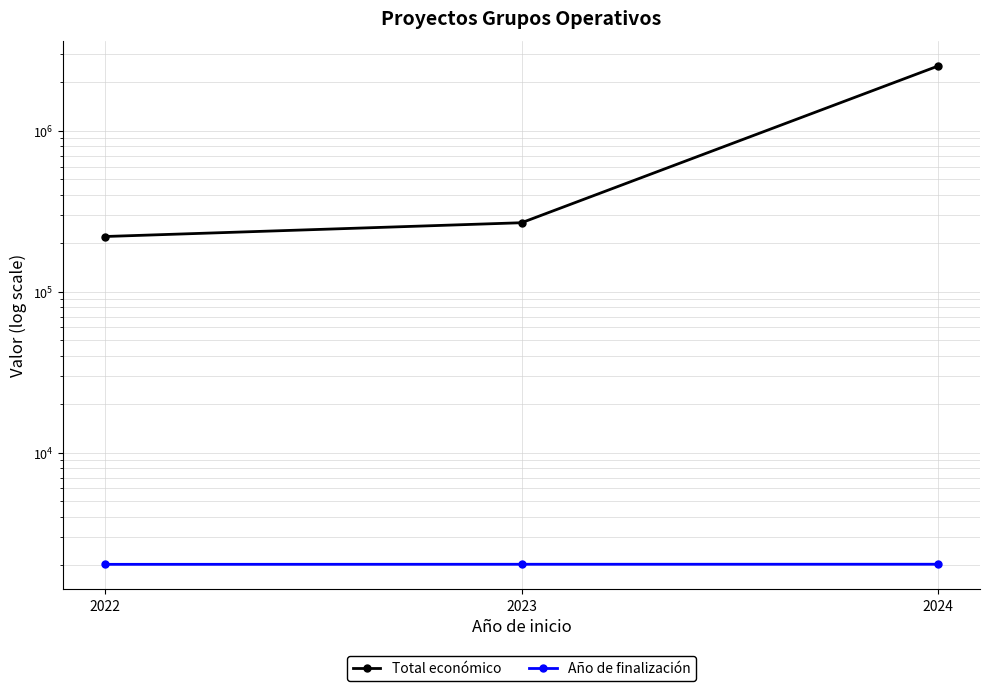

What is the value of the Año de finalización point at the 2nd from the left?

2026.0